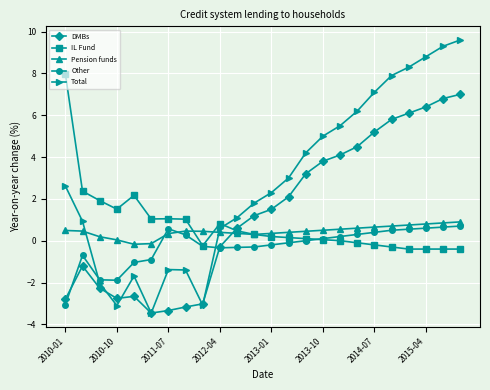

What are all the series names shown in the legend?

DMBs, IL Fund, Pension funds, Other, Total